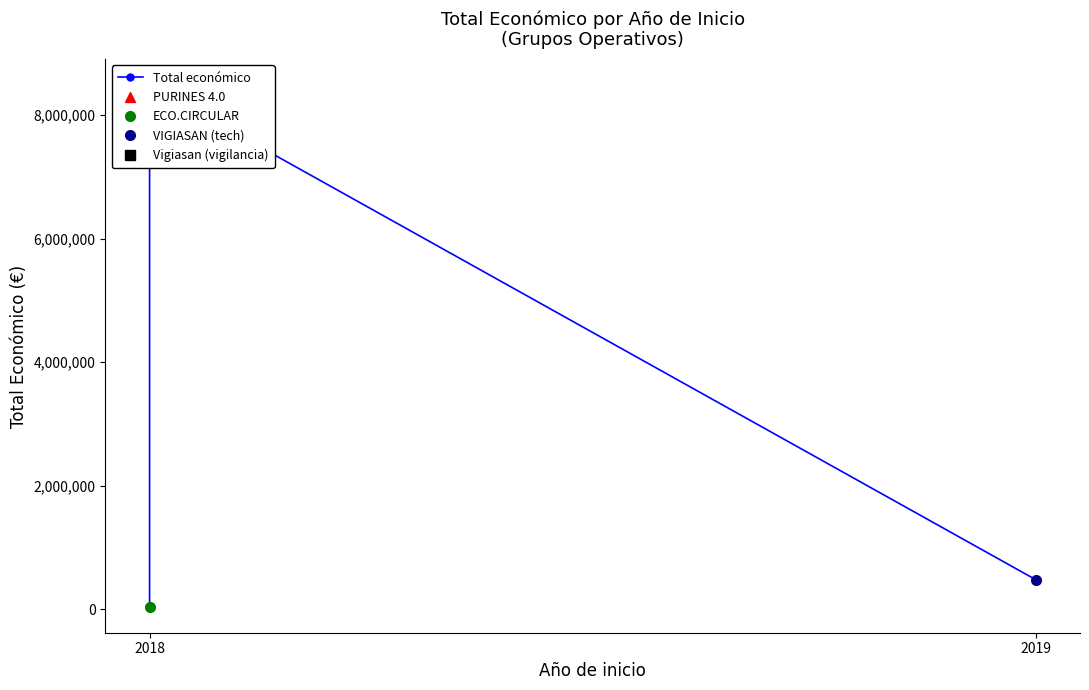

What is the minimum value shown in the chart?

42845